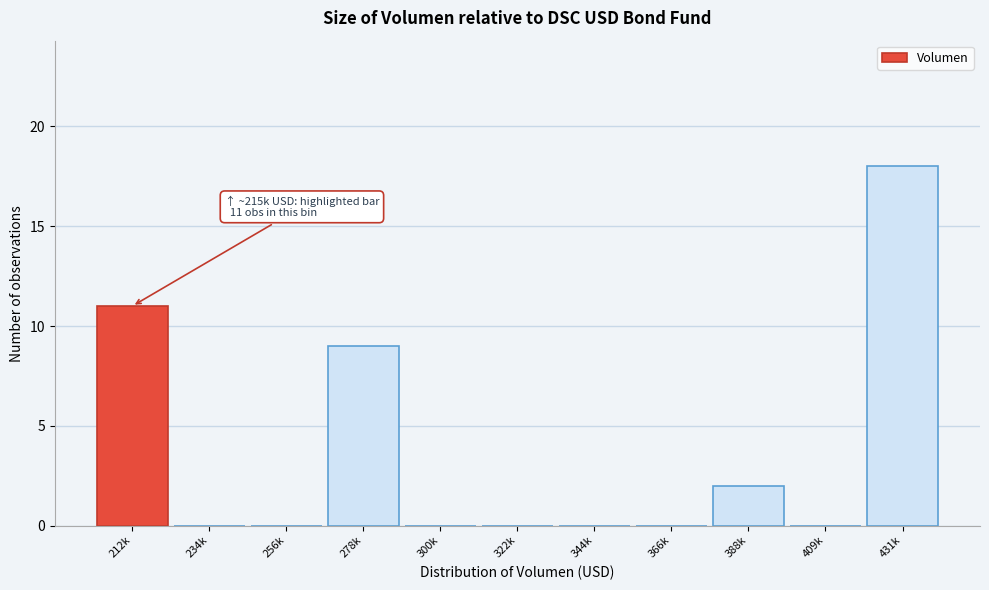

Reading left to right, what are all the values shown in this chart?

212k=11	234k=0	256k=0	278k=9	300k=0	322k=0	344k=0	366k=0	388k=2	409k=0	431k=18